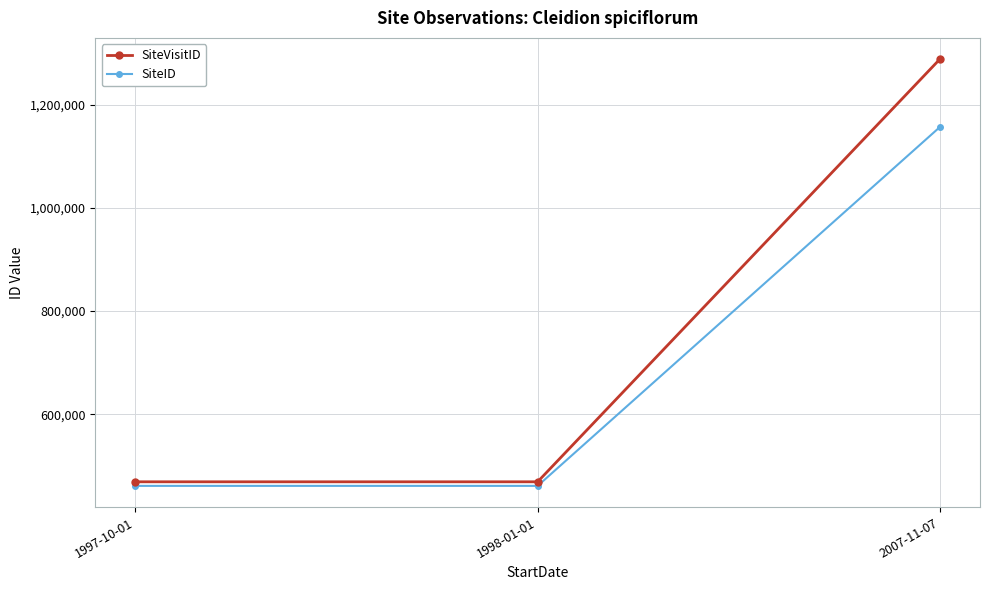

List the series in order of their overall mean, lowest first.

SiteID, SiteVisitID